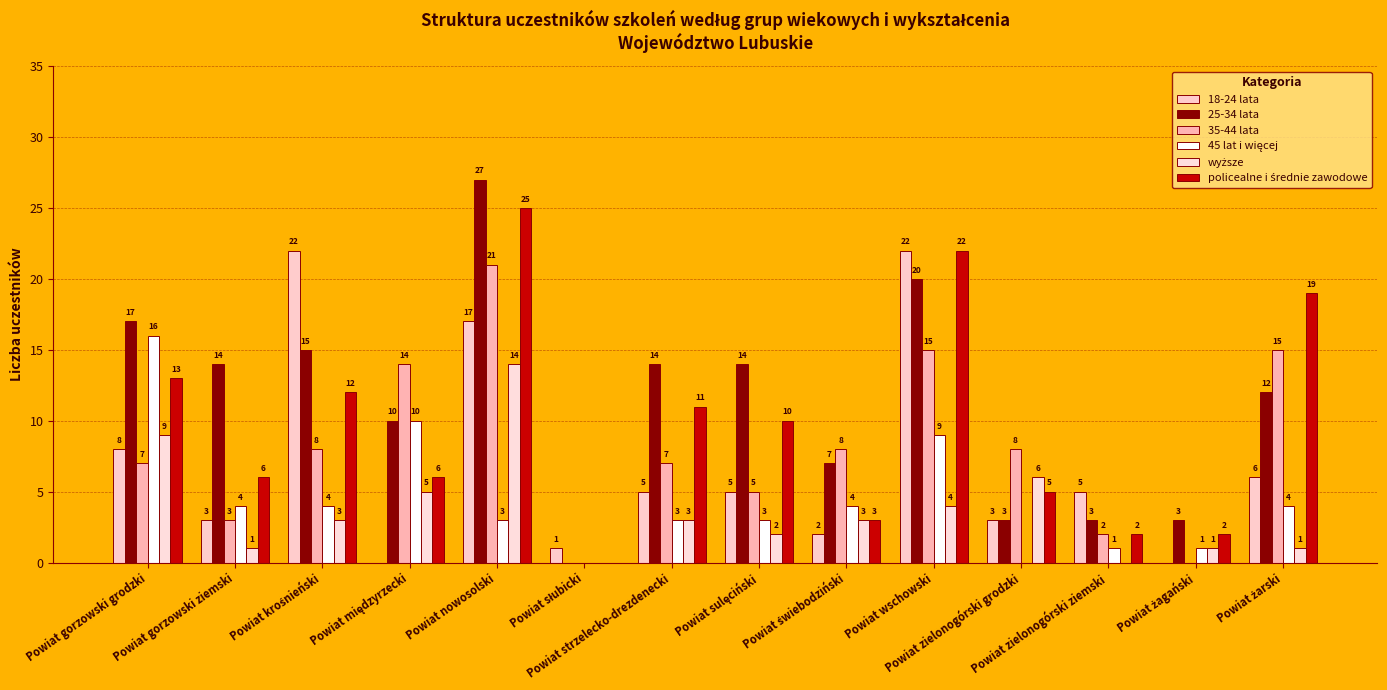

How many distinct data groups are displayed?

6